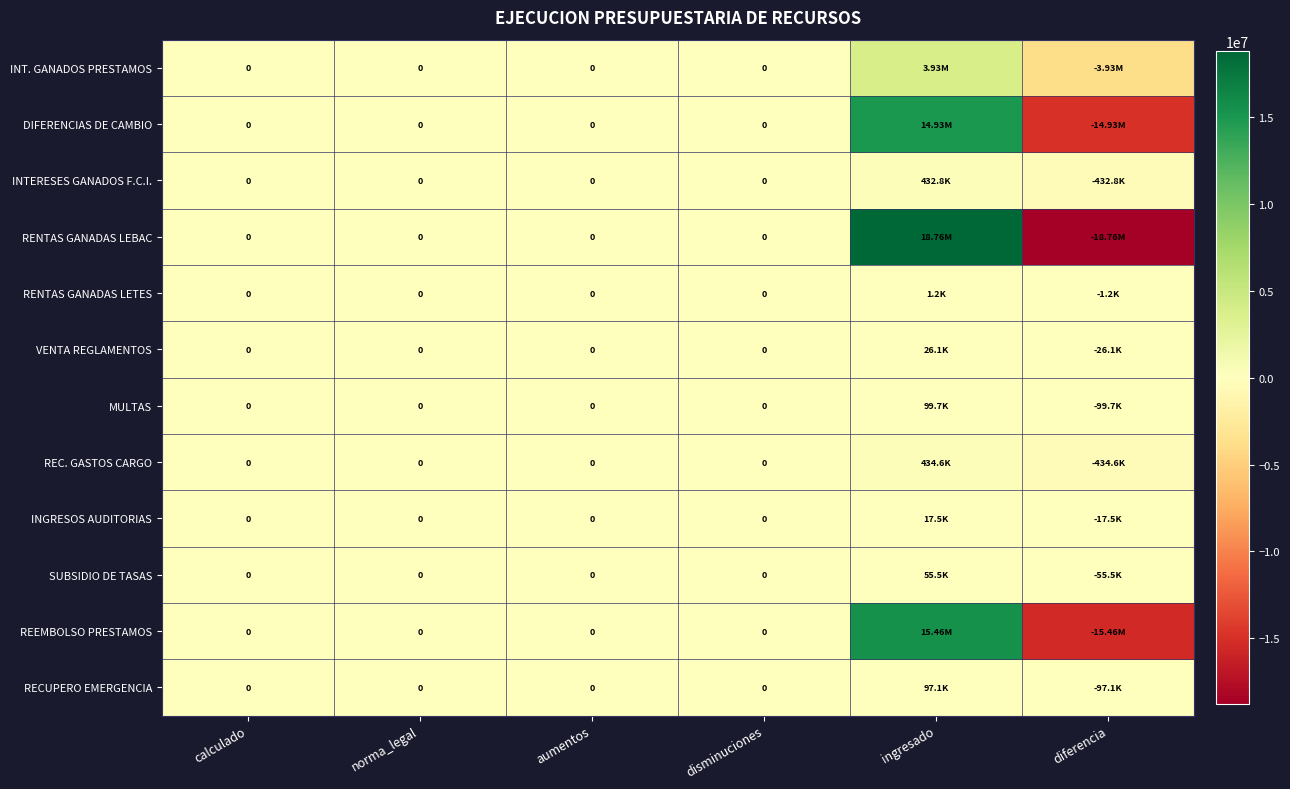

Which series has the widest spread of values?

RENTAS GANADAS LEBAC